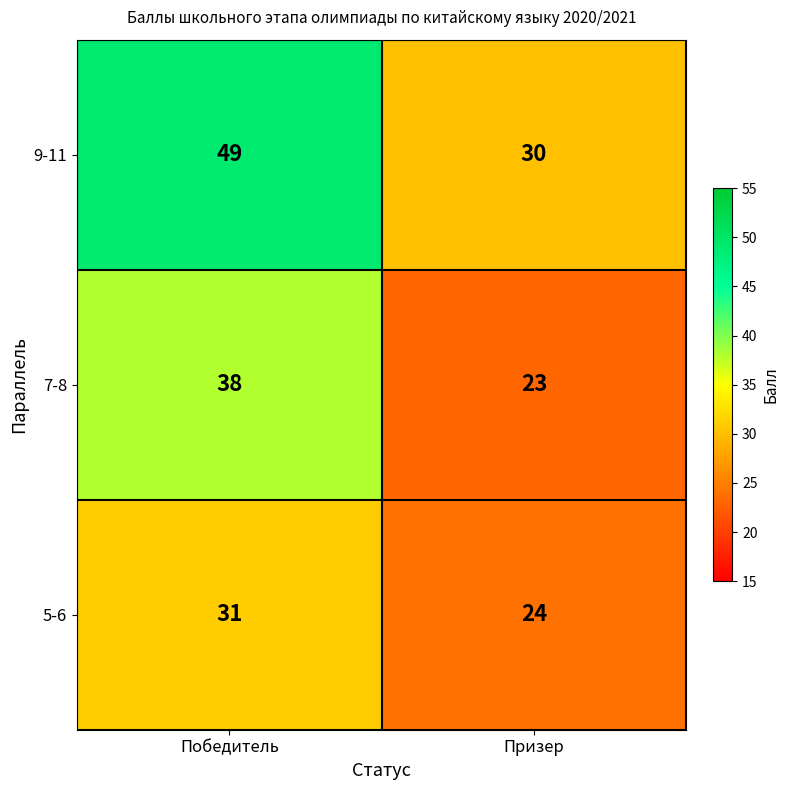

How many data points does each series have?

2